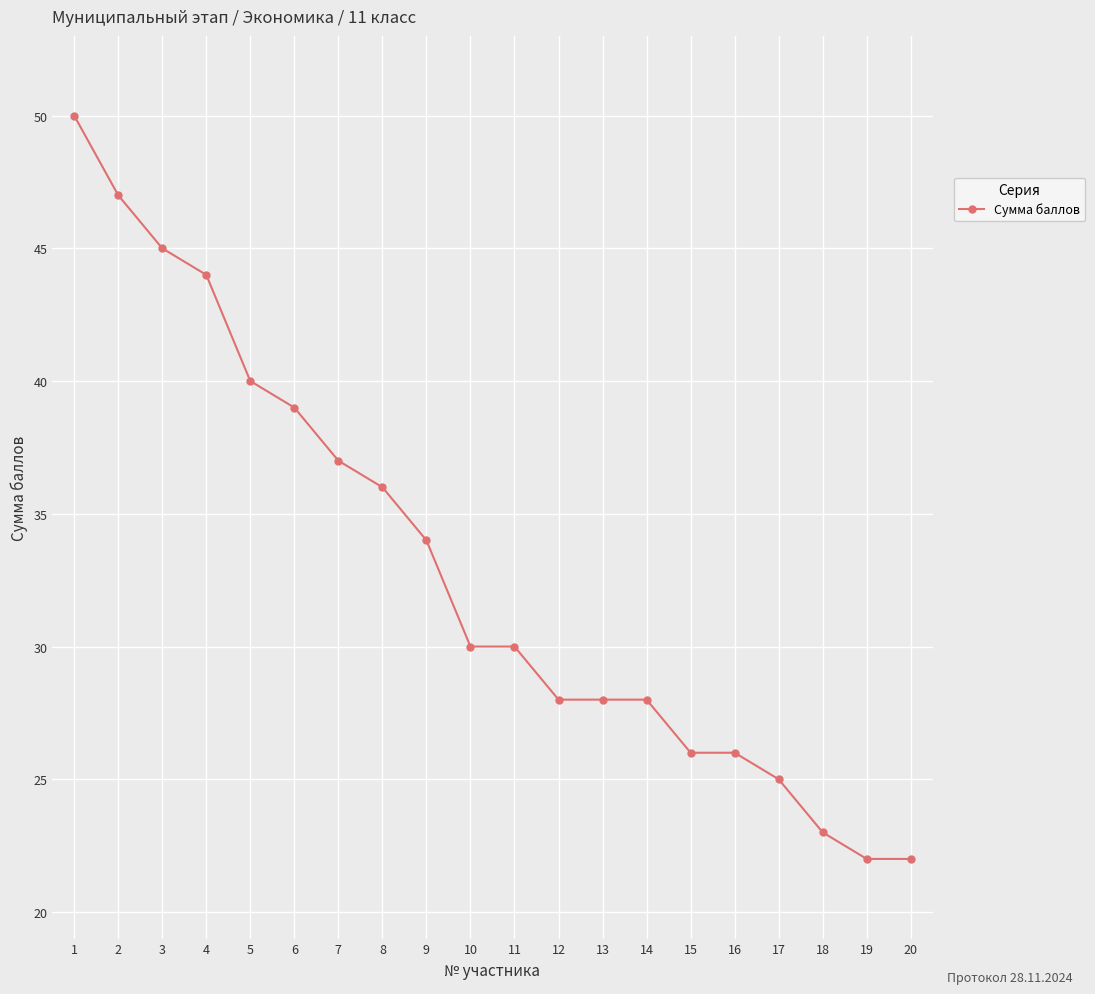

What is the minimum value shown in the chart?

22